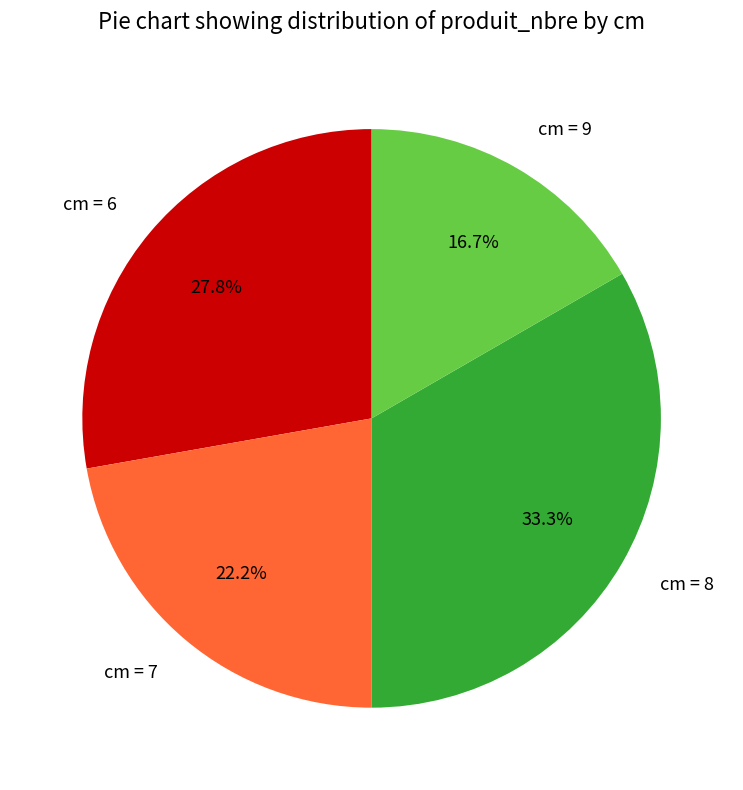

Rank the categories by value from lowest to highest.

cm = 9, cm = 7, cm = 6, cm = 8